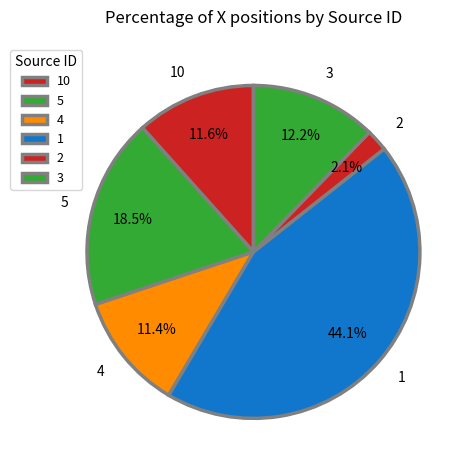

What percentage is the 10 slice, to the nearest percent?

12%